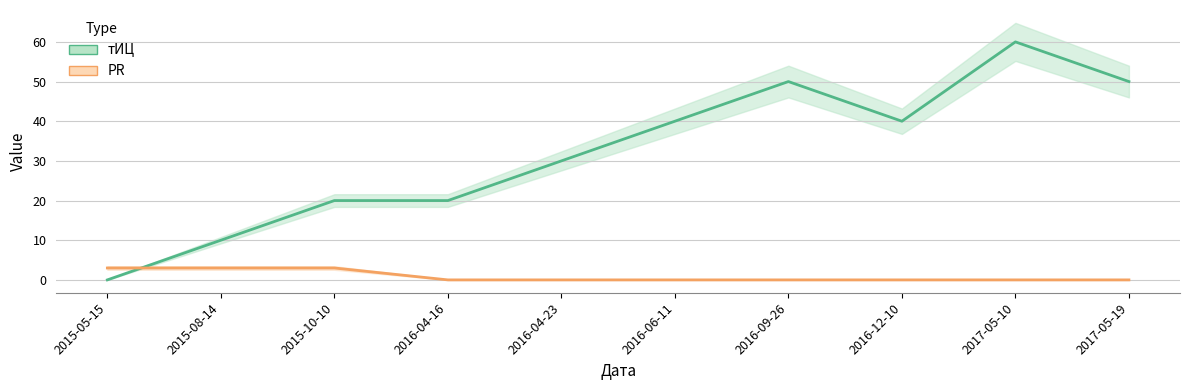

List the series in order of their peak value, lowest first.

PR, тИЦ